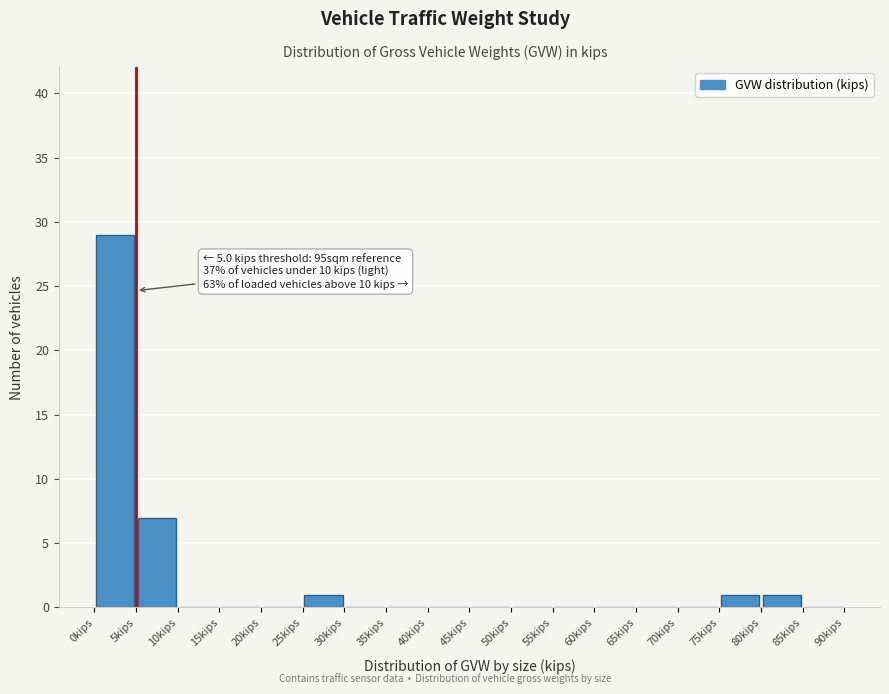

Which range on the x-axis has the tallest bar?

0 to 5